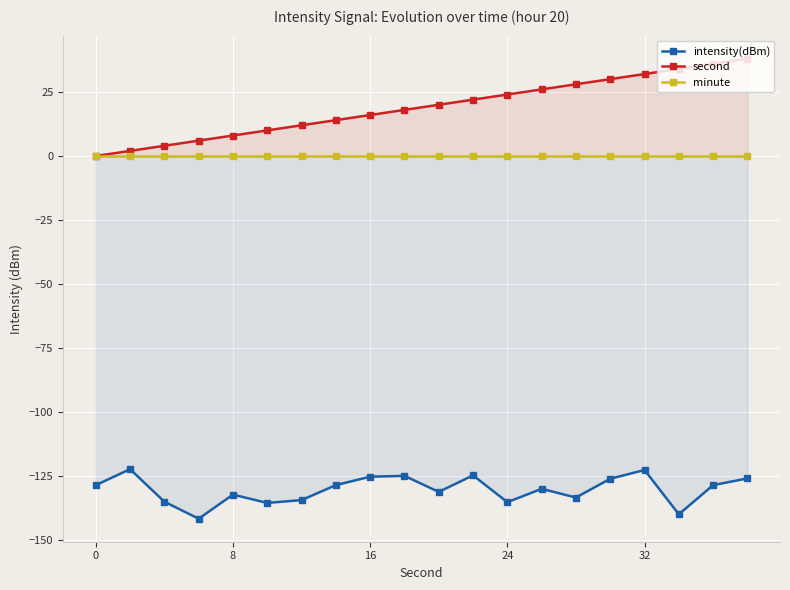

True or false: second and intensity(dBm) cross at least once.

False